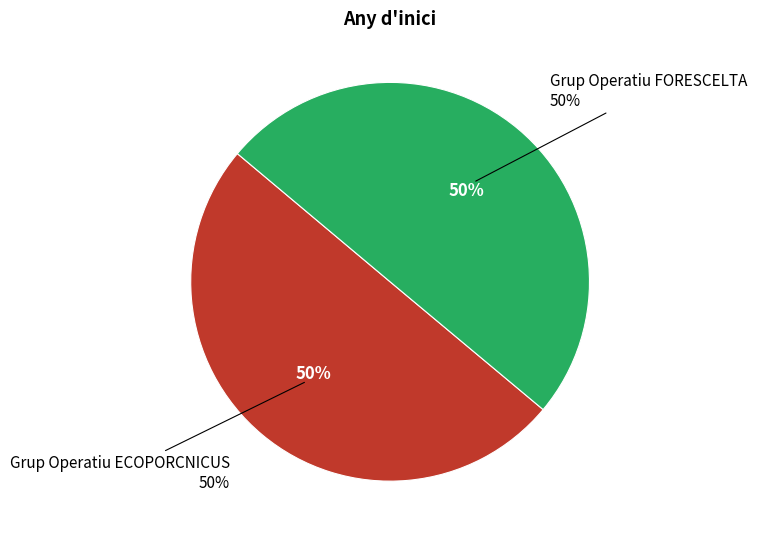

What is the largest slice in the pie chart?

Grup Operatiu ECOPORCNICUS